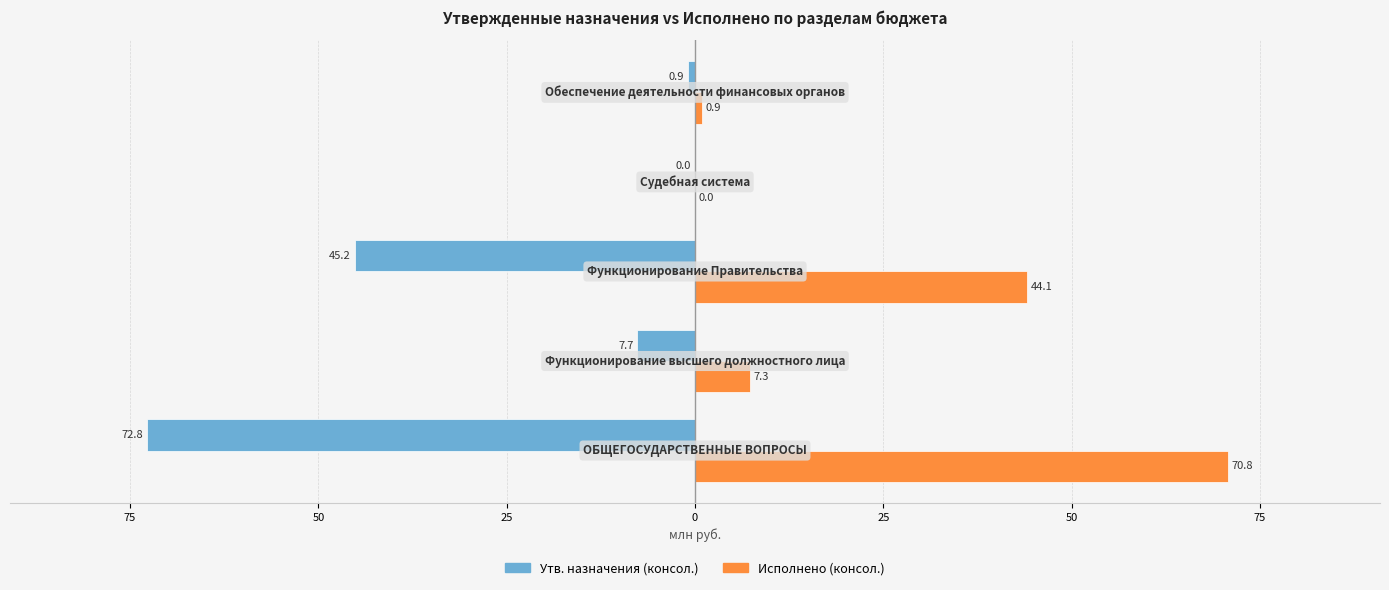

Reading left to right, extract all data points from this chart.

Утв. назначения (консол.): 100=-72.8	75=-7.7	50=-45.2	25=-0.0	0=-0.9
Исполнено (консол.): 100=70.8	75=7.3	50=44.1	25=0.0	0=0.9